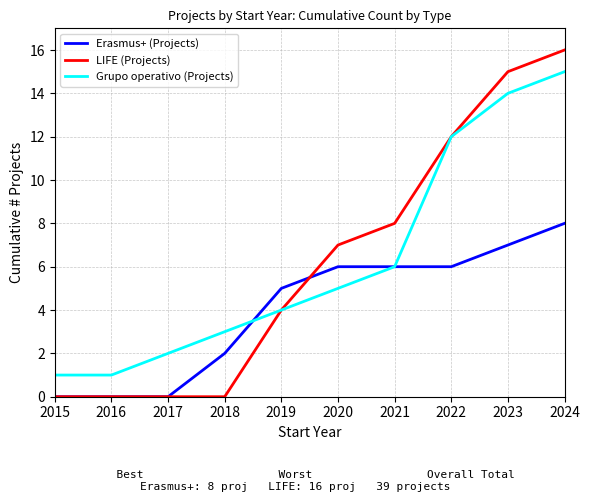

Reading right to left, what are all the values shown in this chart?

Erasmus+ (Projects): 2024=8	2023=7	2022=6	2021=6	2020=6	2019=5	2018=2	2017=0	2016=0	2015=0
LIFE (Projects): 2024=16	2023=15	2022=12	2021=8	2020=7	2019=4	2018=0	2017=0	2016=0	2015=0
Grupo operativo (Projects): 2024=15	2023=14	2022=12	2021=6	2020=5	2019=4	2018=3	2017=2	2016=1	2015=1